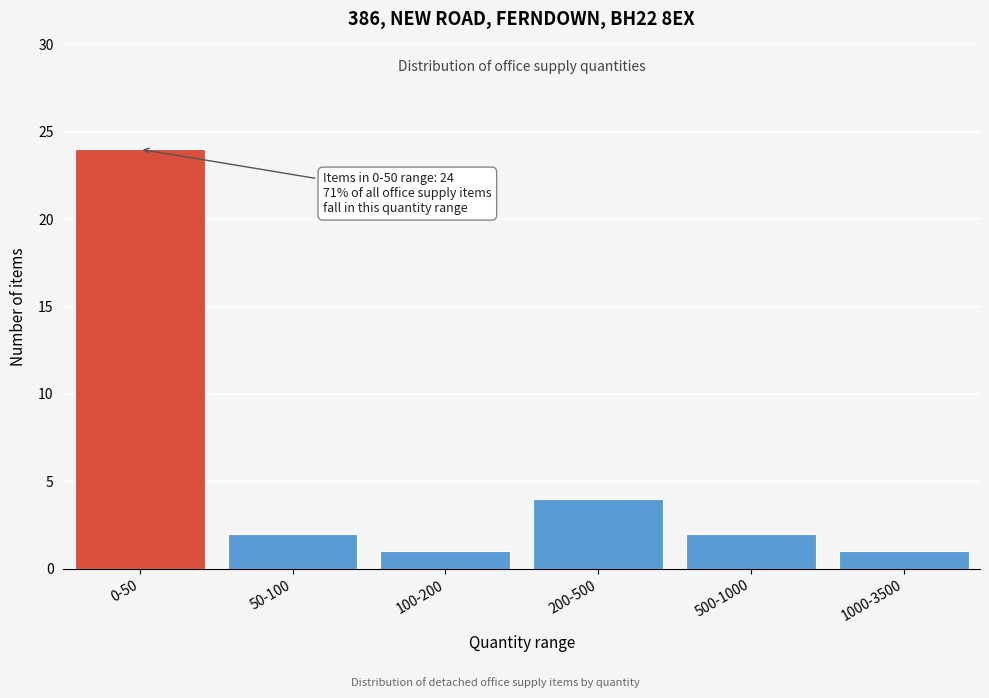

Reading right to left, what are all the values shown in this chart?

1000-3500=1	500-1000=2	200-500=4	100-200=1	50-100=2	0-50=24